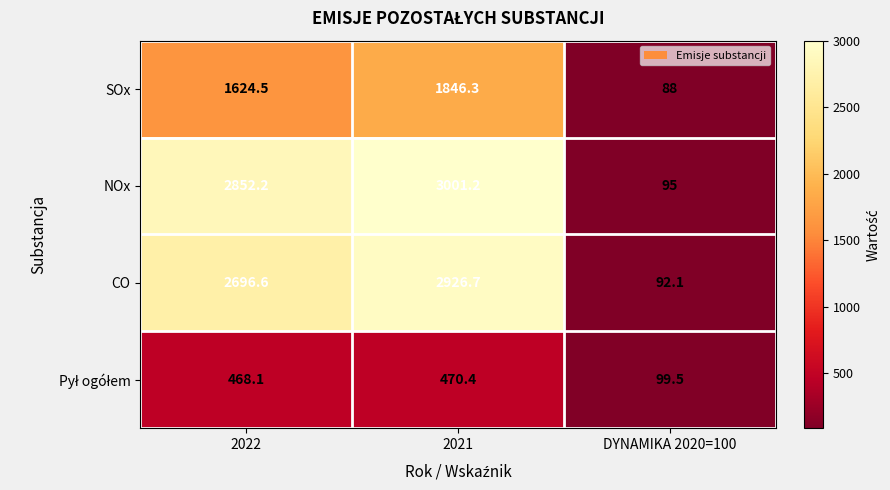

What is the average value of the CO series?

1905.1